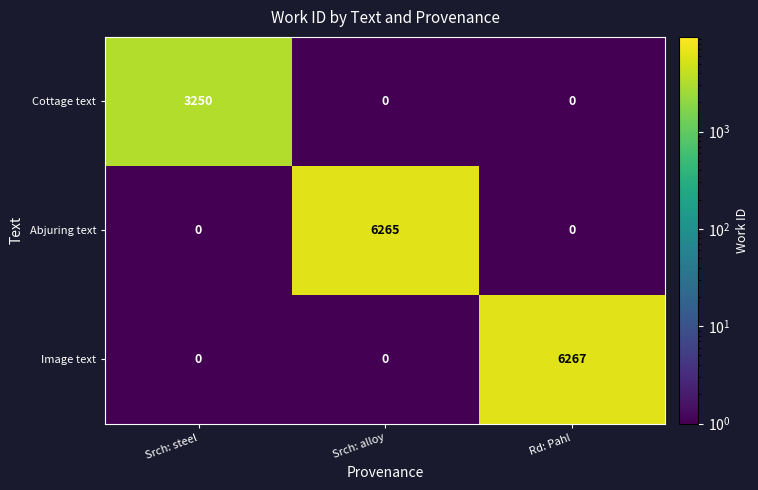

At how many categories does at least one series exceed 1611?

3